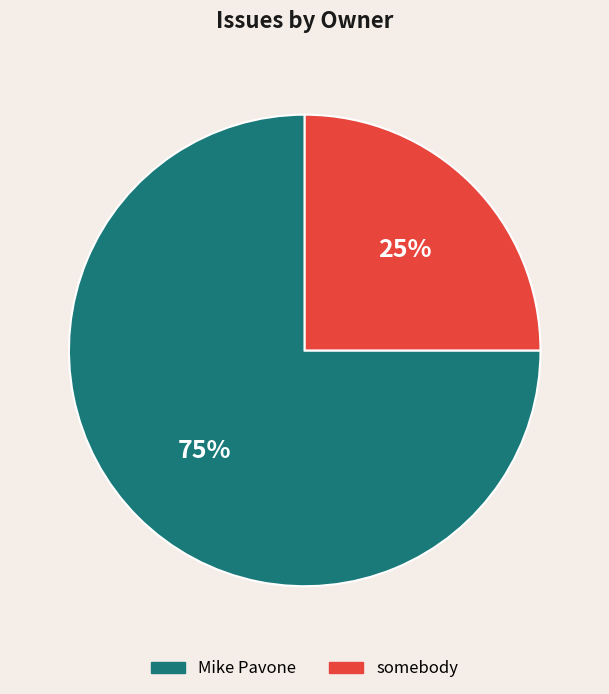

Which slice is the largest?

Mike Pavone